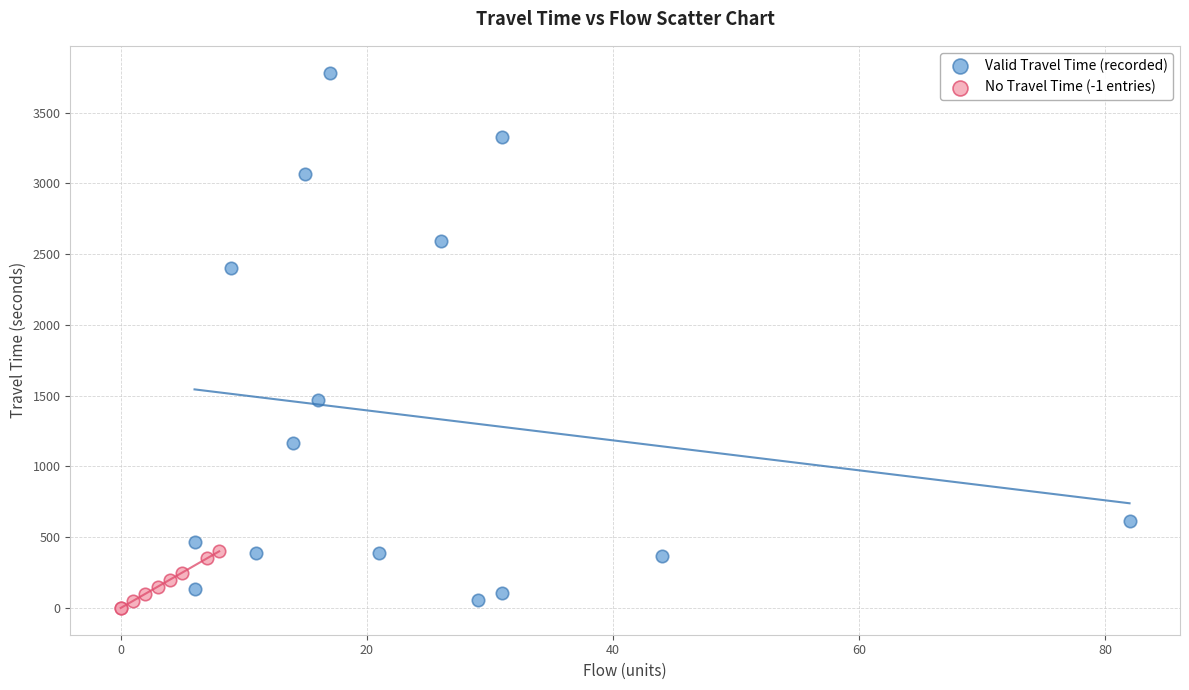

What are all the series names shown in the legend?

Valid Travel Time (recorded), No Travel Time (-1 entries)